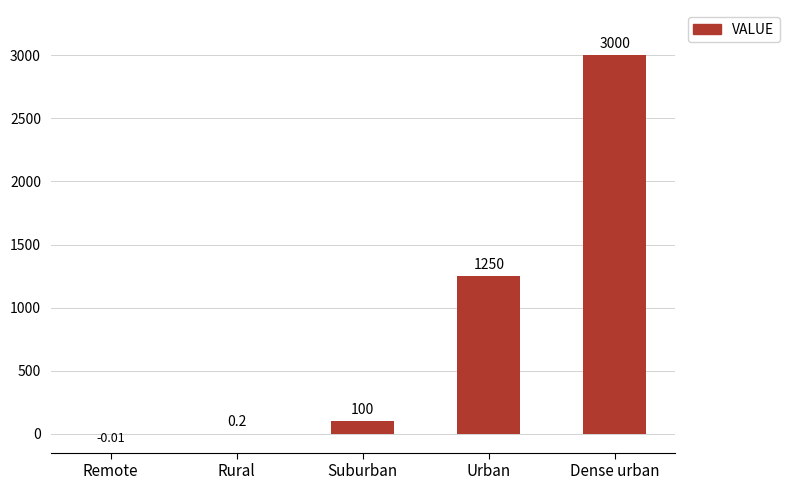

Does the chart contain stacked bars?

No